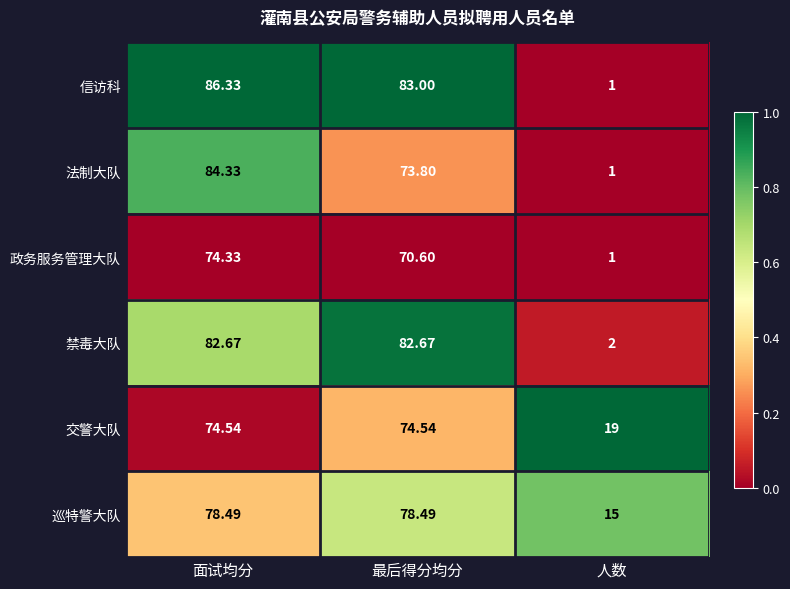

At which category is the sum across all series the highest?

面试均分